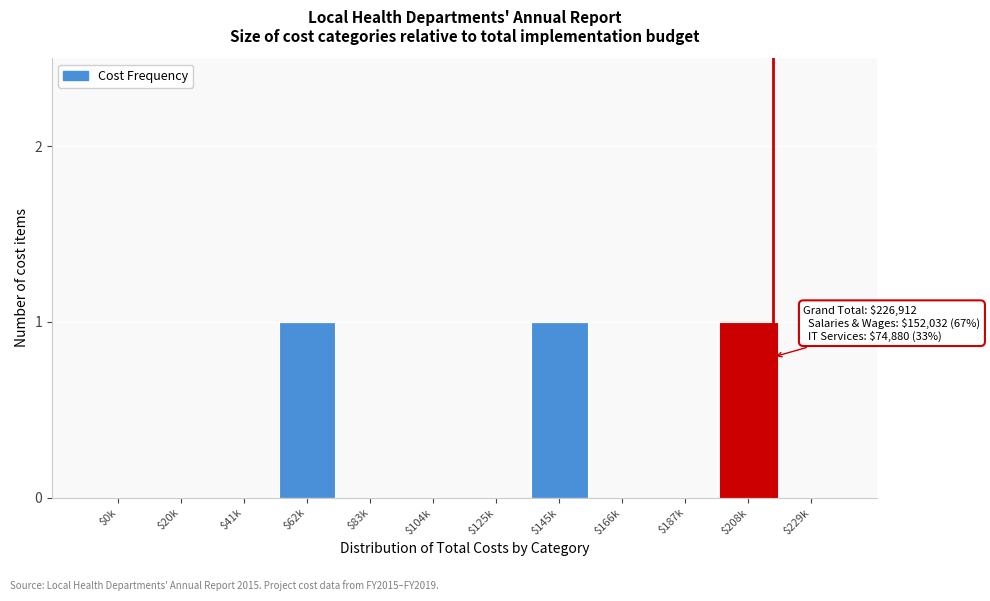

True or false: the data shows 0 at $20k.

True